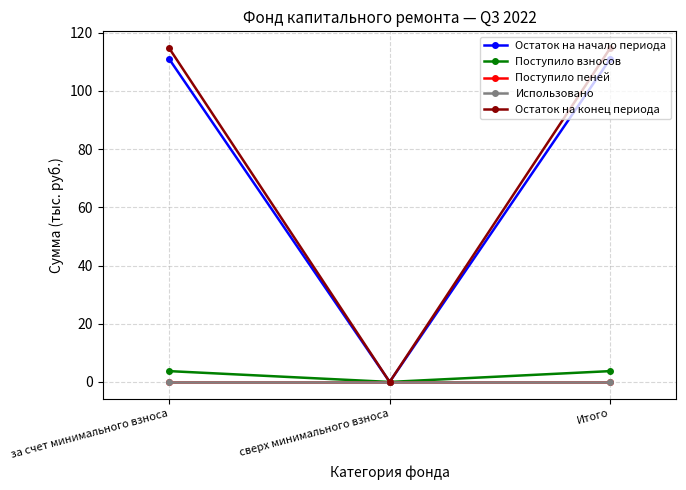

Does the chart have visible grid lines?

Yes